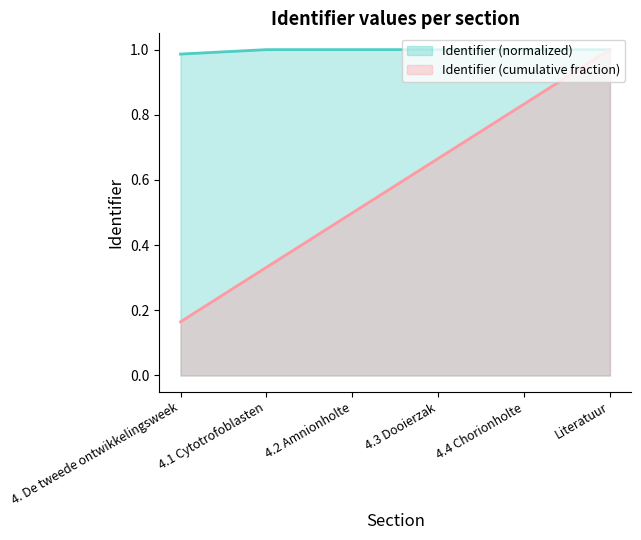

Rank the categories by value from lowest to highest.

4. De tweede ontwikkelingsweek, 4.1 Cytotrofoblasten, 4.2 Amnionholte, 4.3 Dooierzak, 4.4 Chorionholte, Literatuur